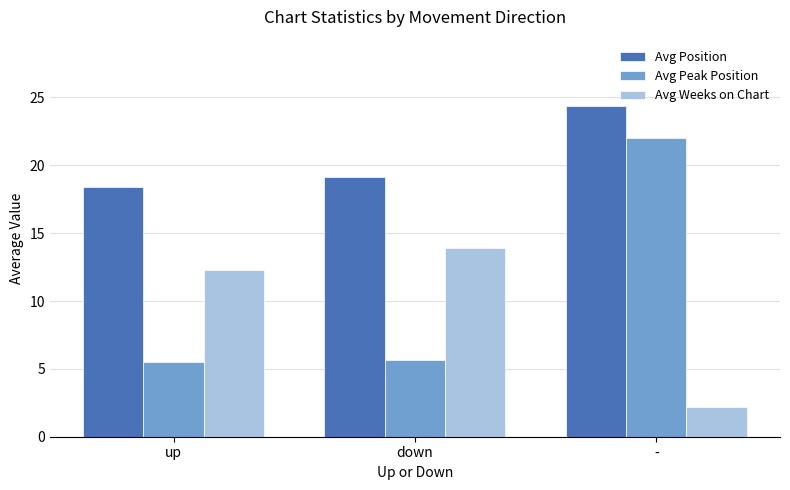

Does the chart contain stacked bars?

No